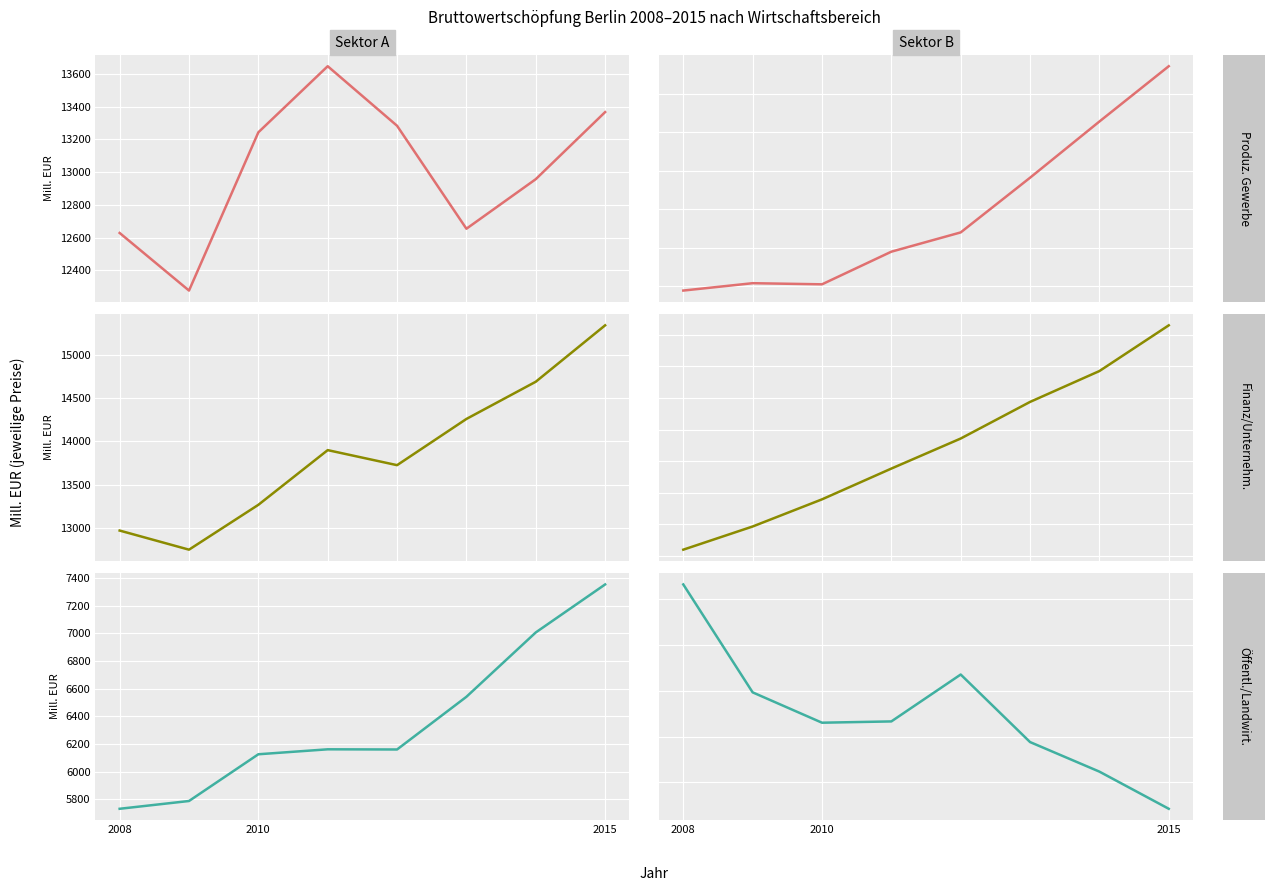

At which label does Land- und Forstwirtschaft first exceed 5?

2008